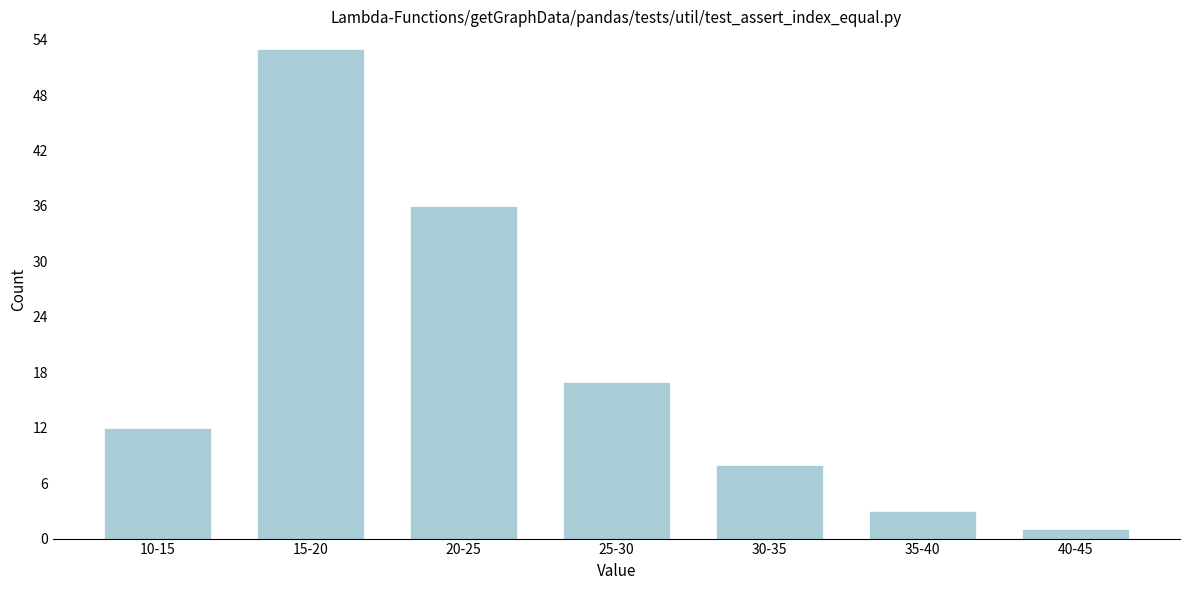

Reading left to right, extract all data points from this chart.

10-15=12	15-20=53	20-25=36	25-30=17	30-35=8	35-40=3	40-45=1